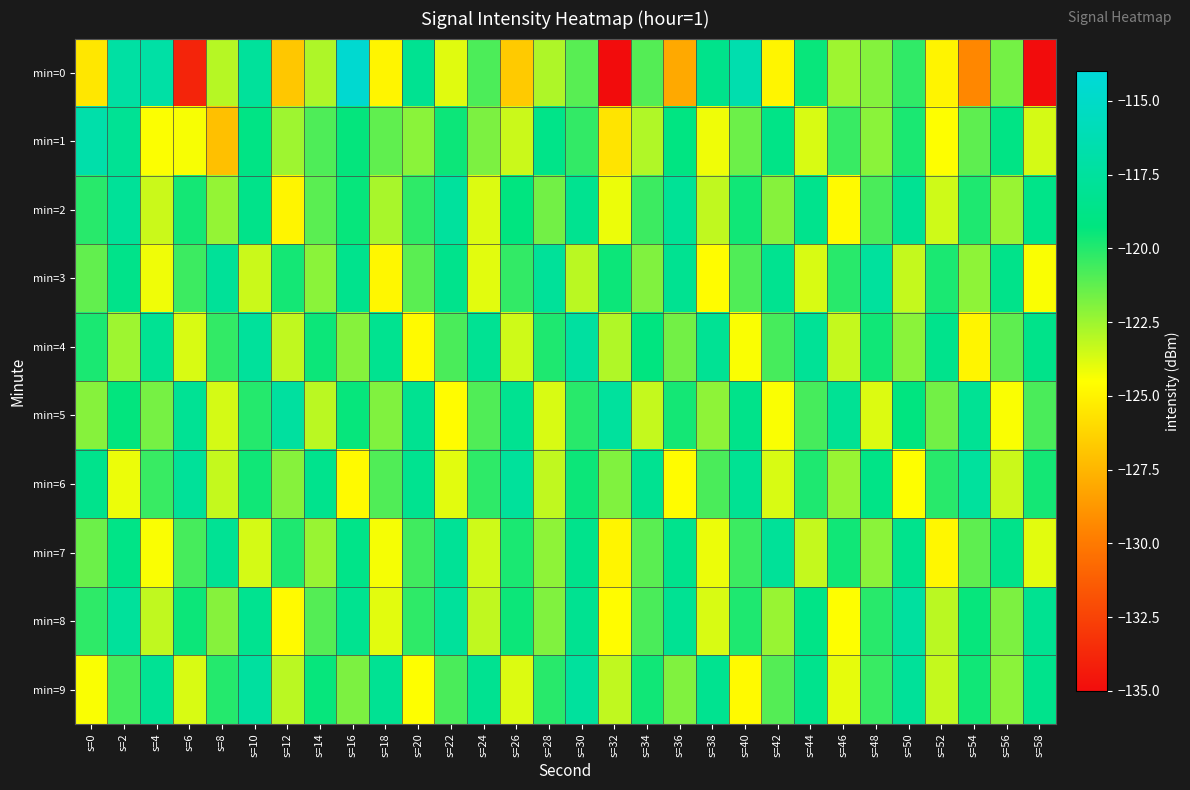

Which label corresponds to the largest value in the chart?

s=16